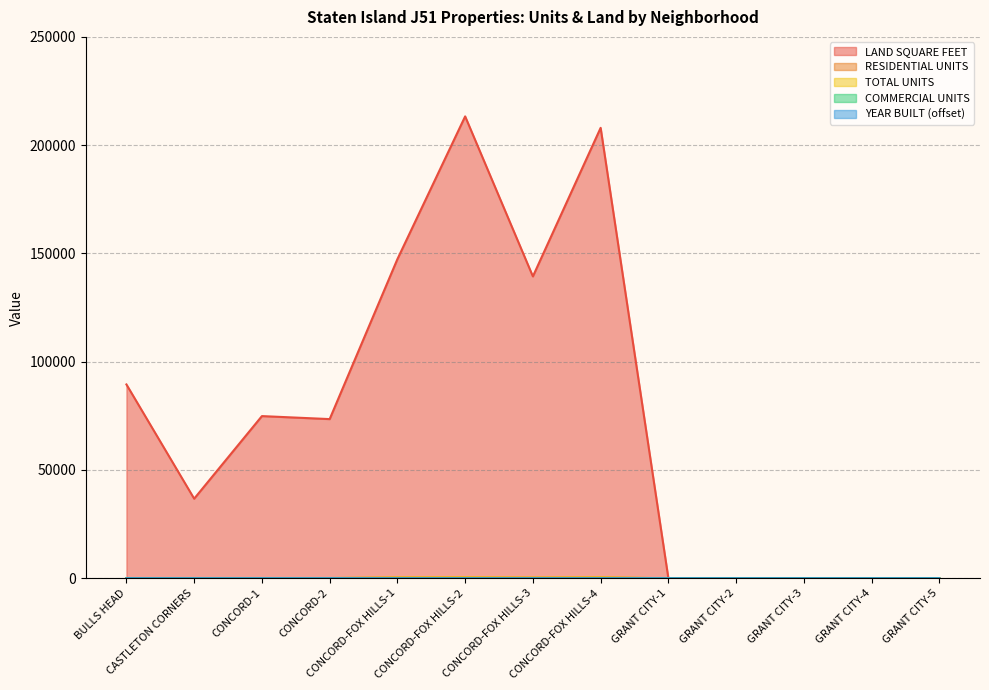

What is the average value of the LAND SQUARE FEET series?

75592